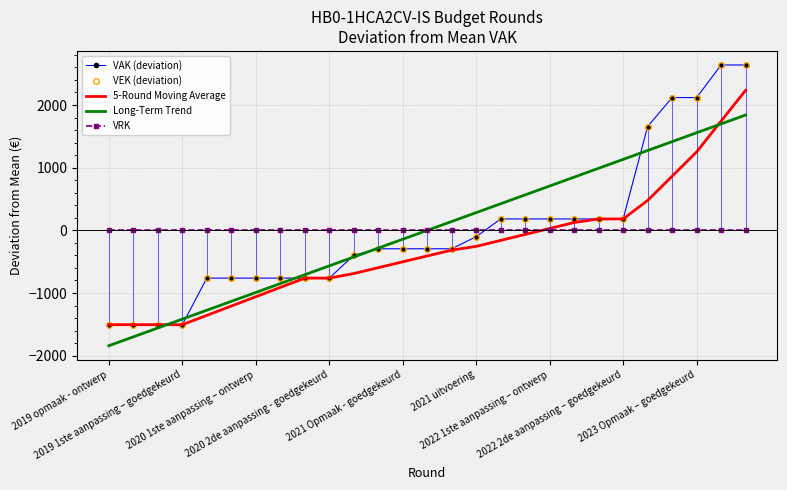

What are all the series names shown in the legend?

VAK (deviation), VEK (deviation), 5-Round Moving Average, Long-Term Trend, VRK